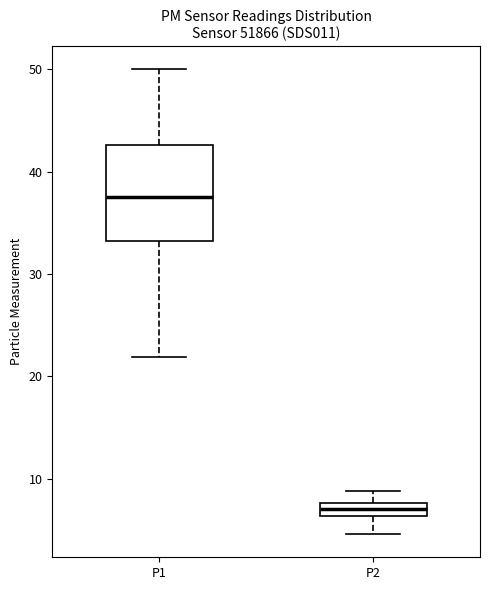

Comparing the boxes themselves (not the whiskers), which one is the tallest?

P1